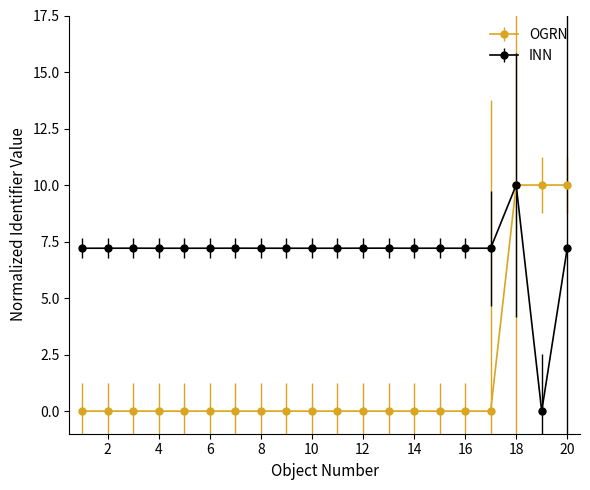

At how many categories does at least one series exceed 7?

20